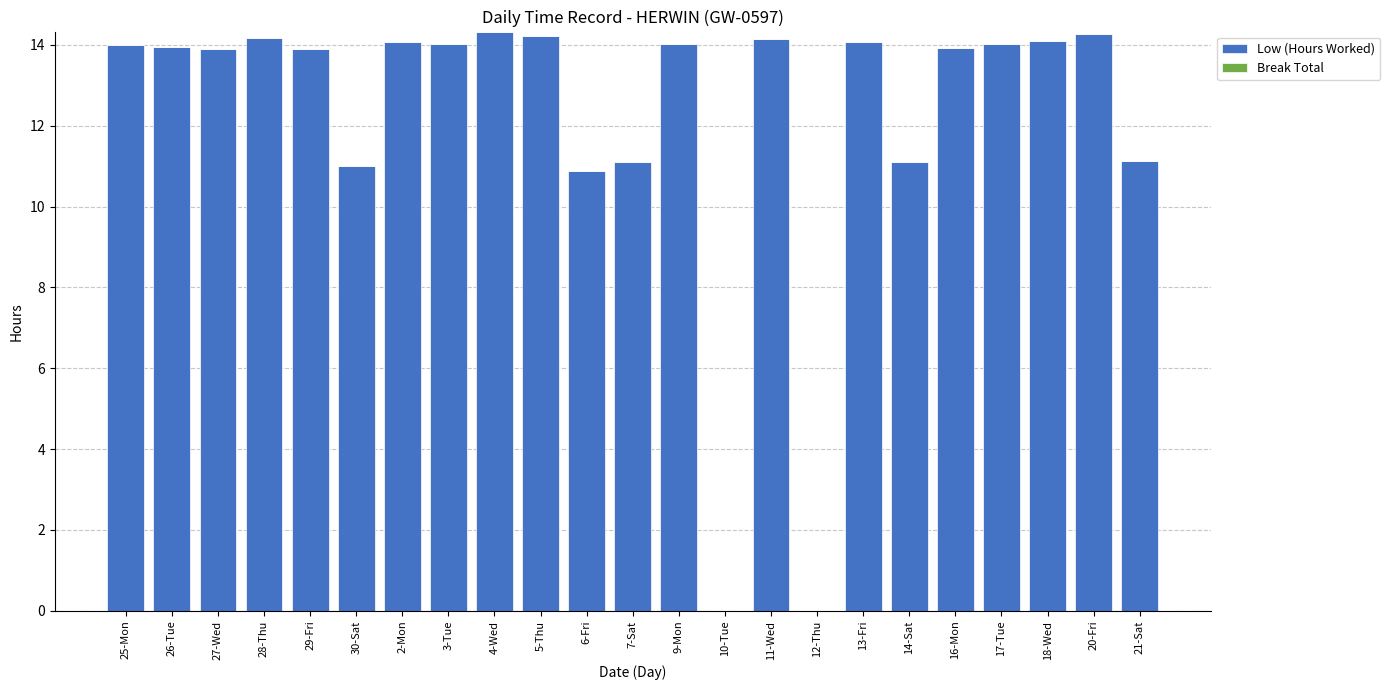

Where does the data first go above 13?

25-Mon